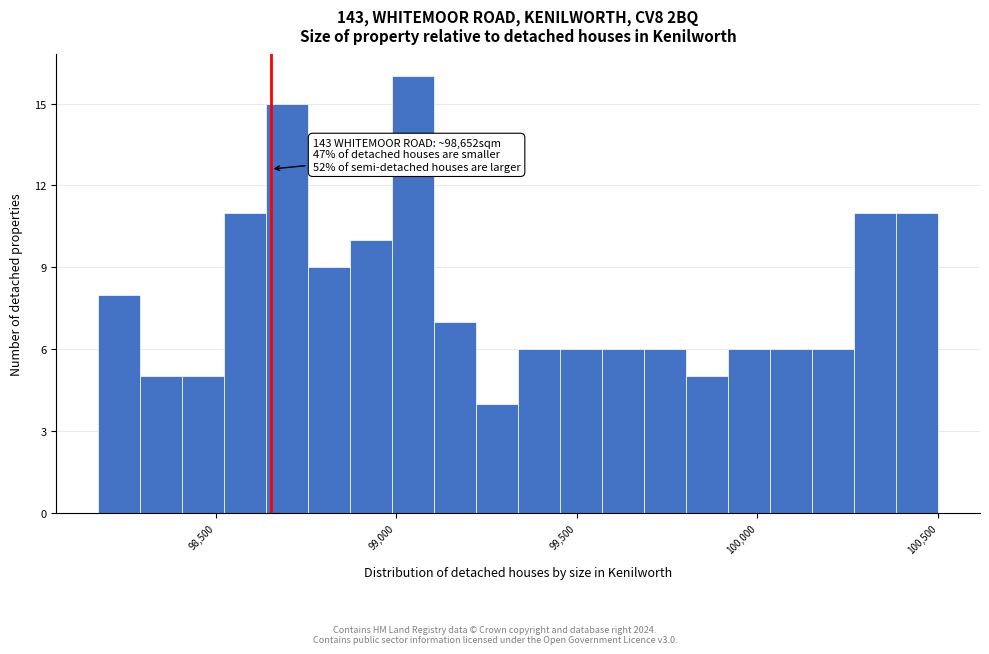

Read against the x-axis, roughly where is the centre of the tallest bar?

99050